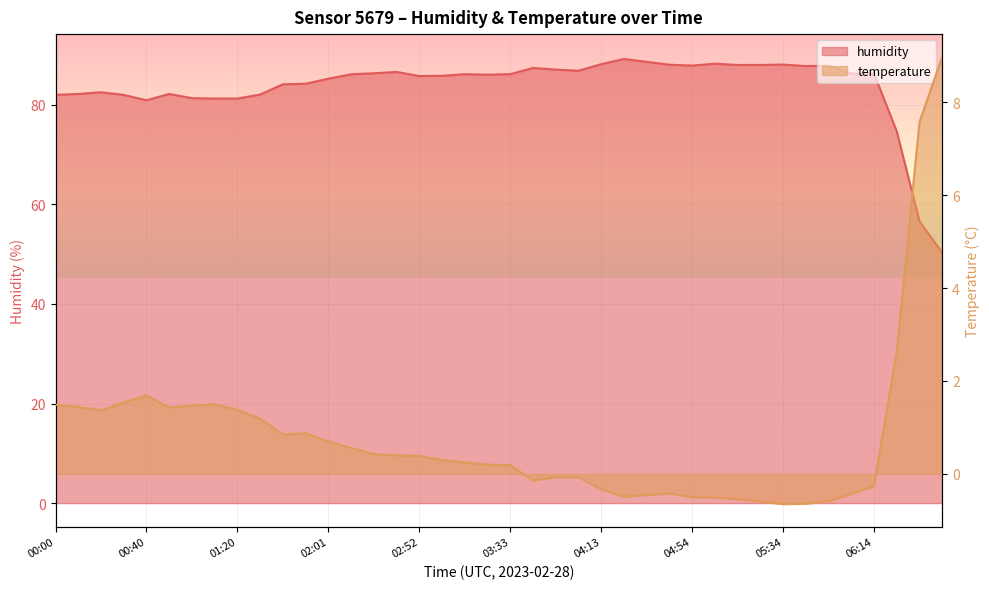

What is the highest value of the humidity series?

89.2